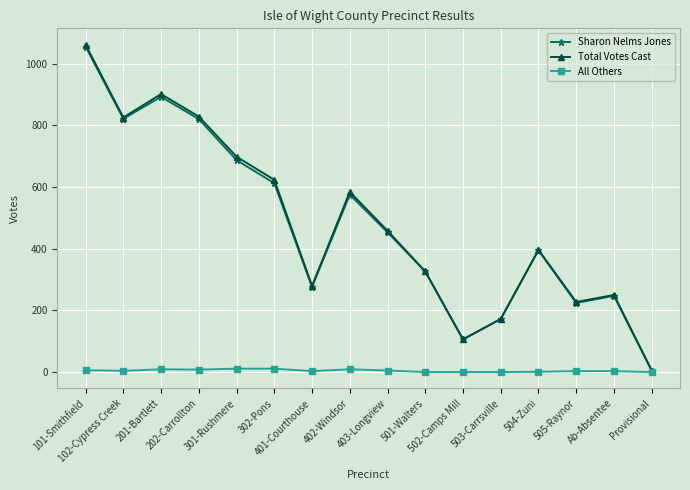

Which series has the largest range (max minus min)?

Total Votes Cast